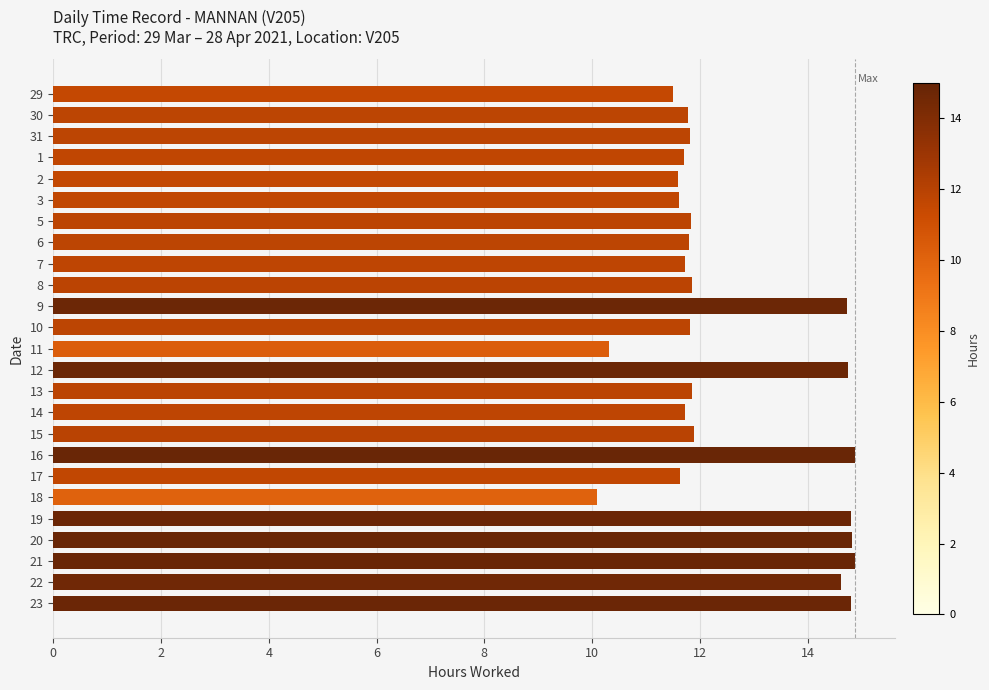

The chart shows a value of 19.7 at 5. True or false?

False